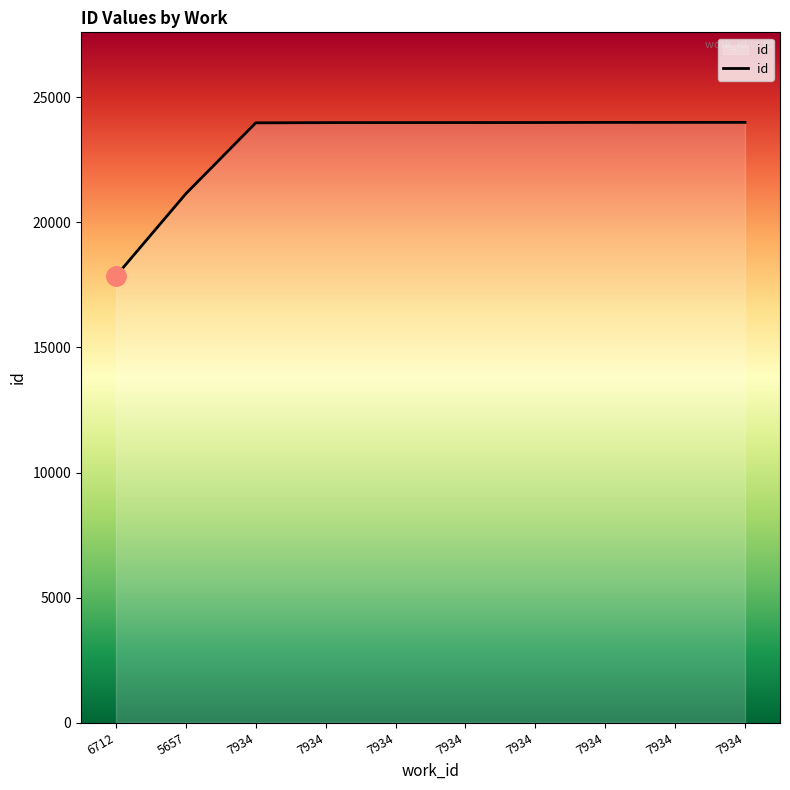

Does the chart have visible grid lines?

No